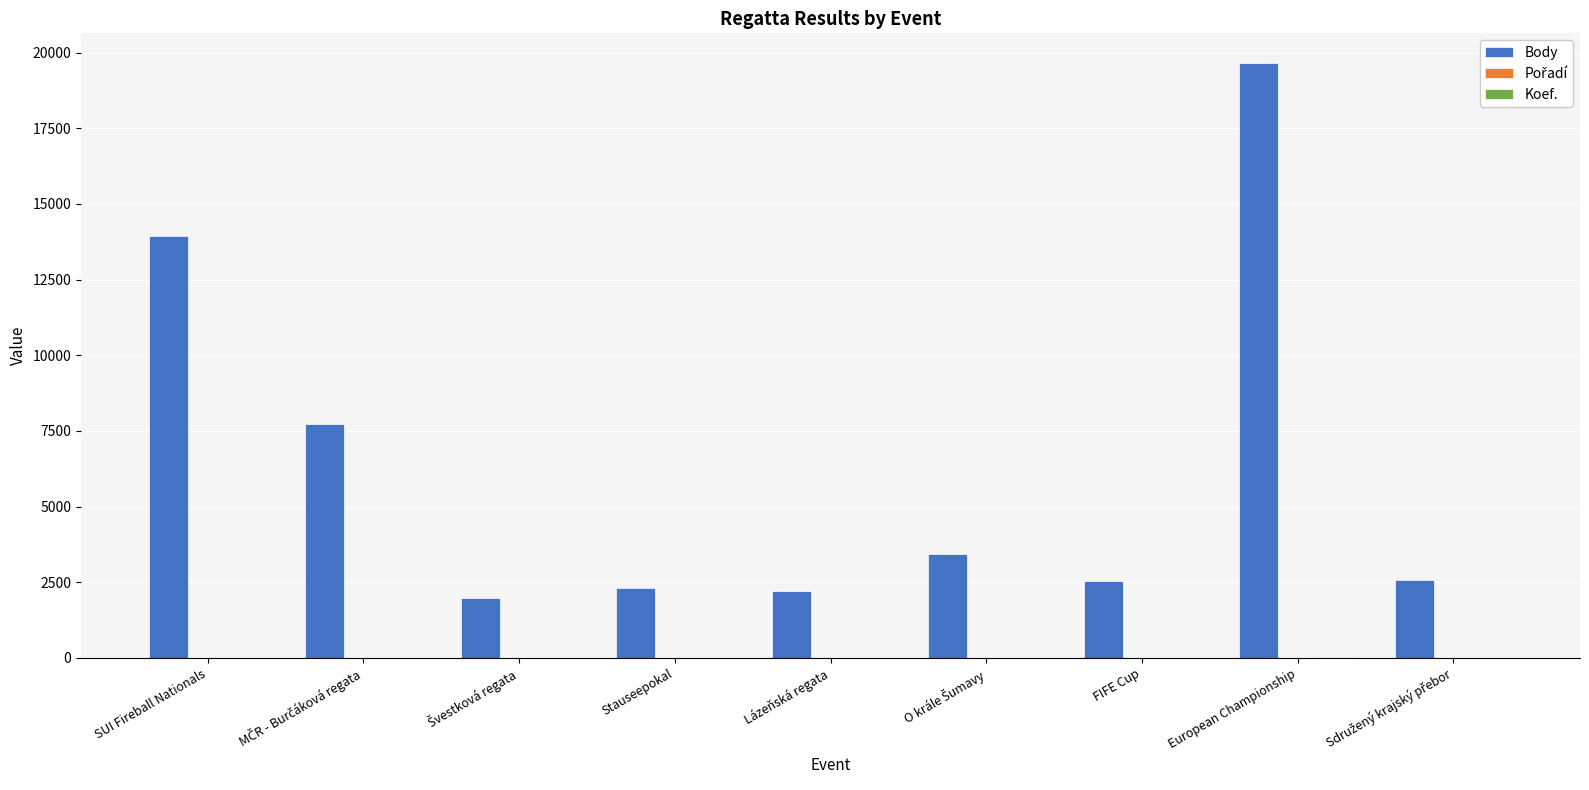

Which series has the largest range (max minus min)?

Body